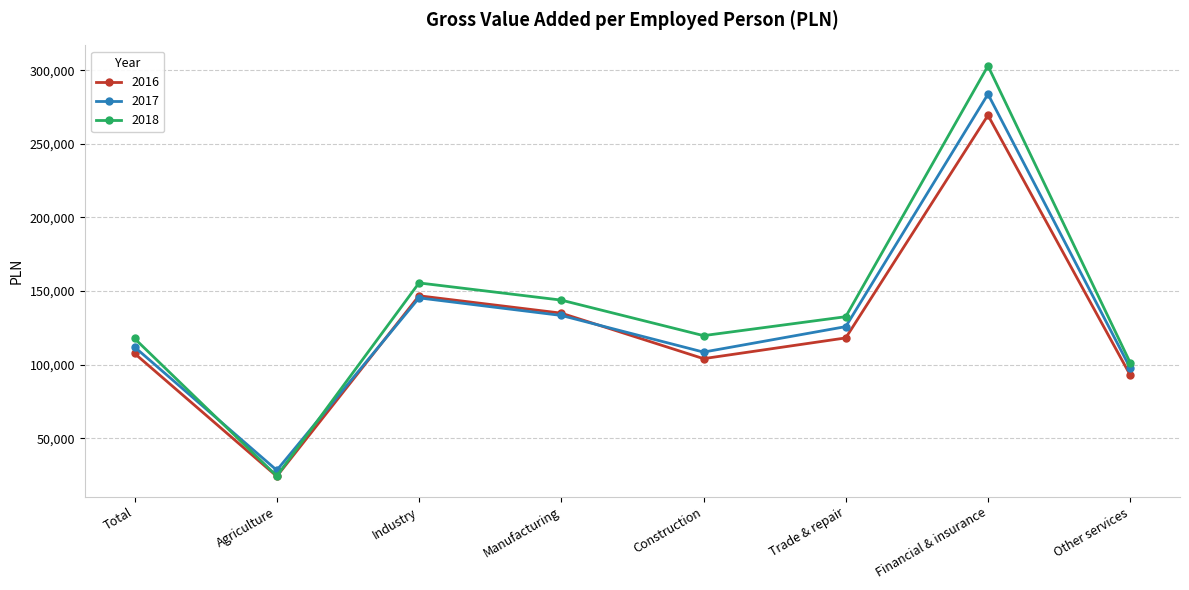

Between Industry and Financial & insurance, which series saw the biggest shift?

2018